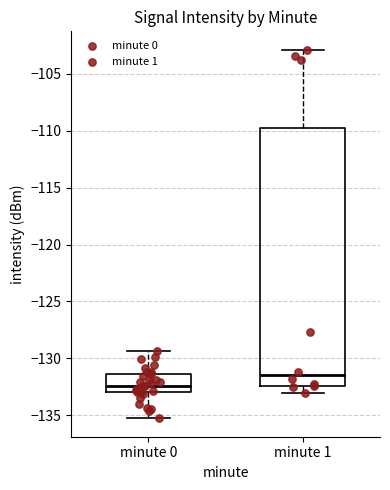

Where is the lower edge of the box for minute 1 on the y-axis? The values are not printed on the chart, so give them approximately, as read against the axis.

-132.5